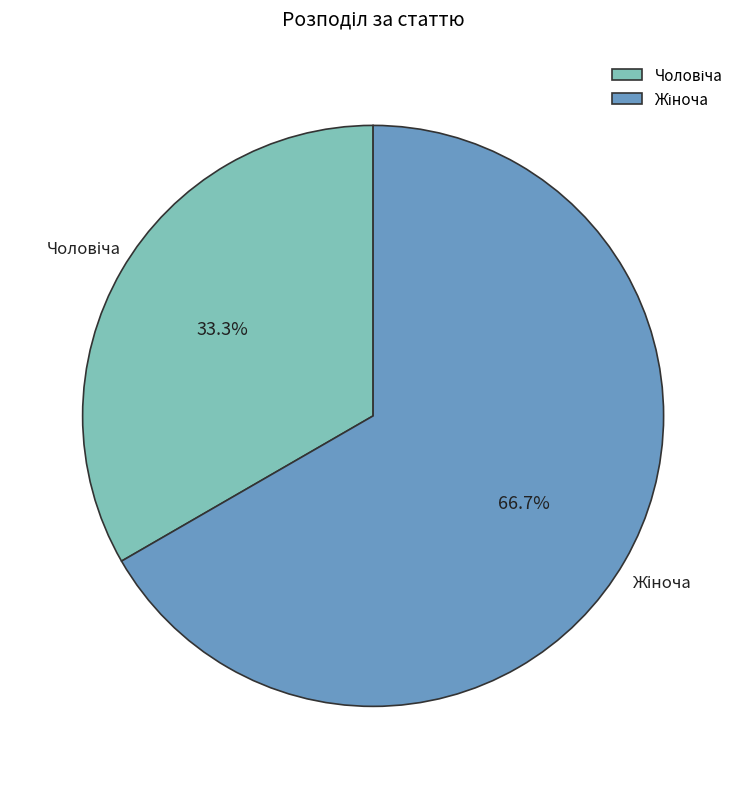

How many segments does this pie chart have?

2